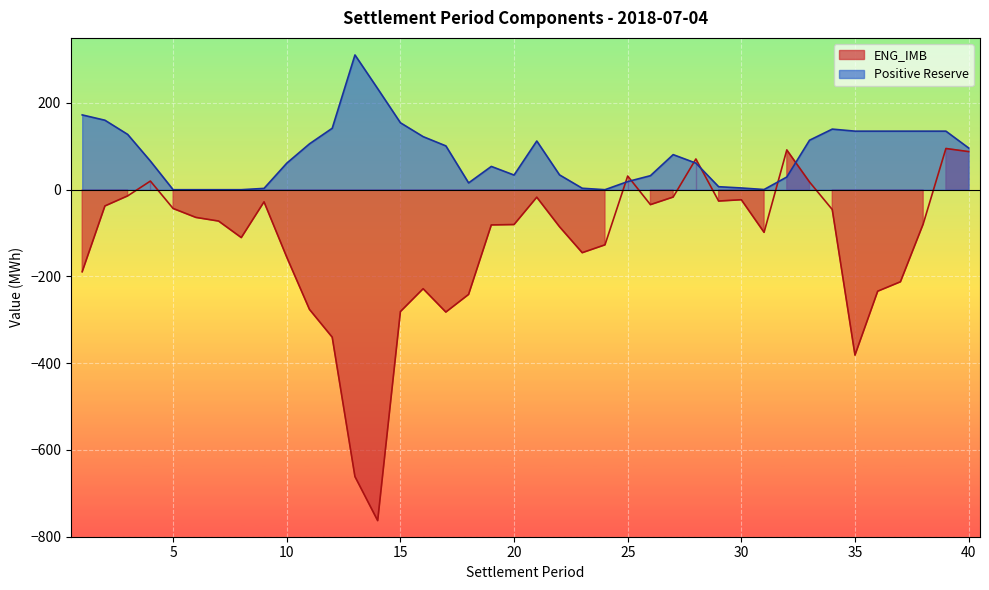

Where does the ENG_IMB series first go above -79?

2